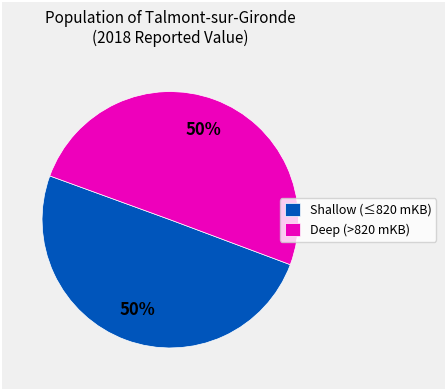

To the nearest percent, what percentage of the pie is Deep (>820 mKB)?

50%